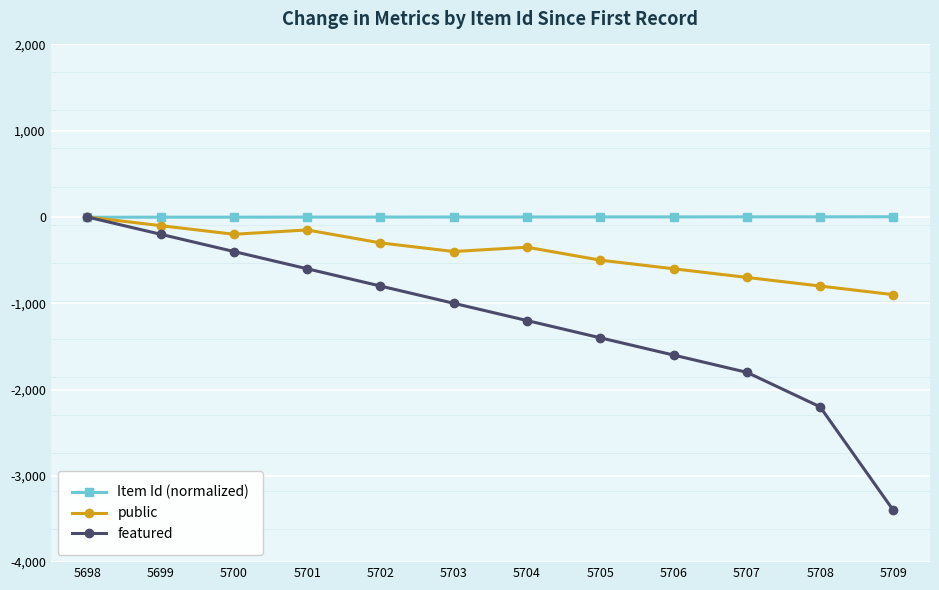

What is the average value of the featured series?

-1217